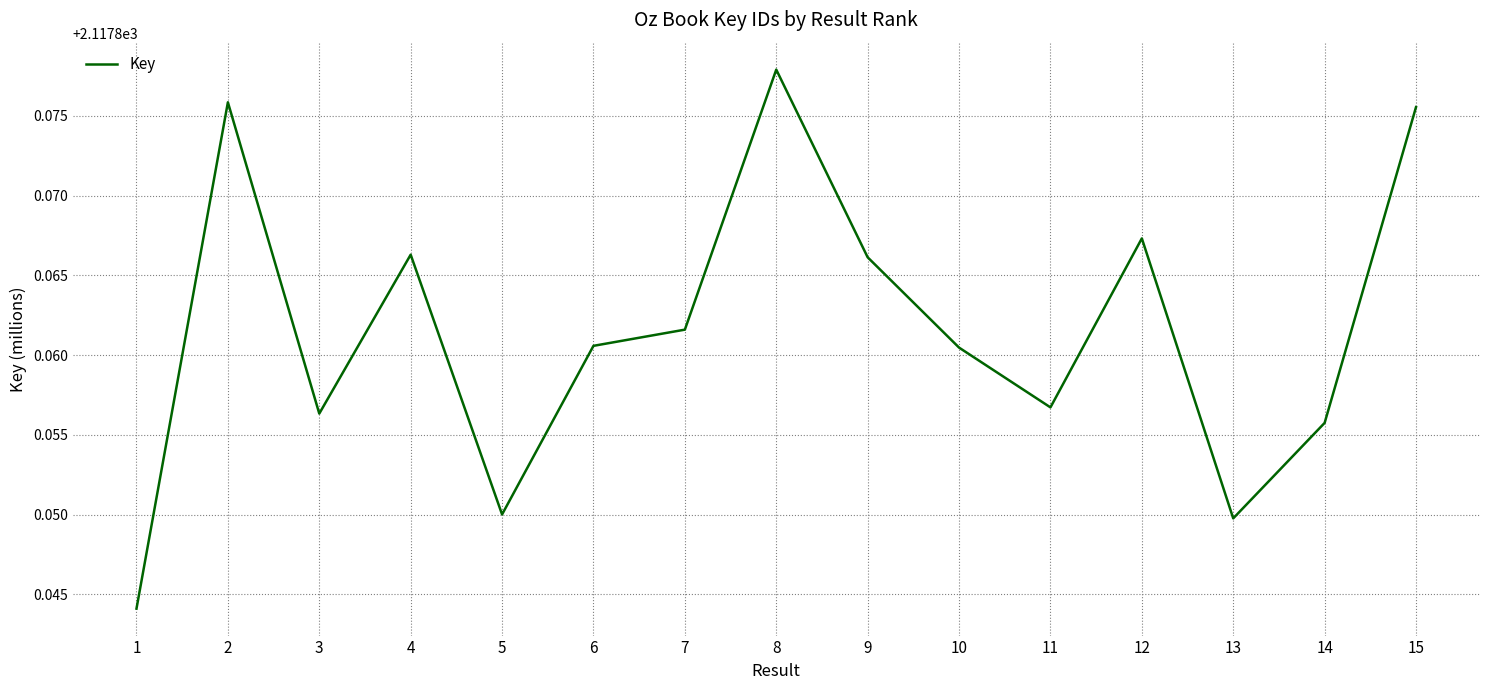

What is the sum of all values?

31767.9